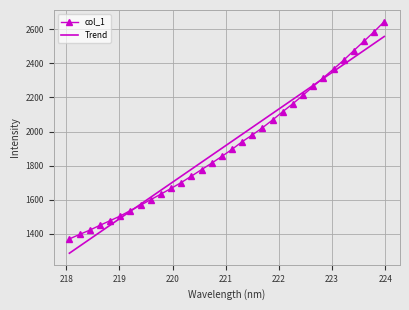

What is the highest value of the Trend series?

2556.7